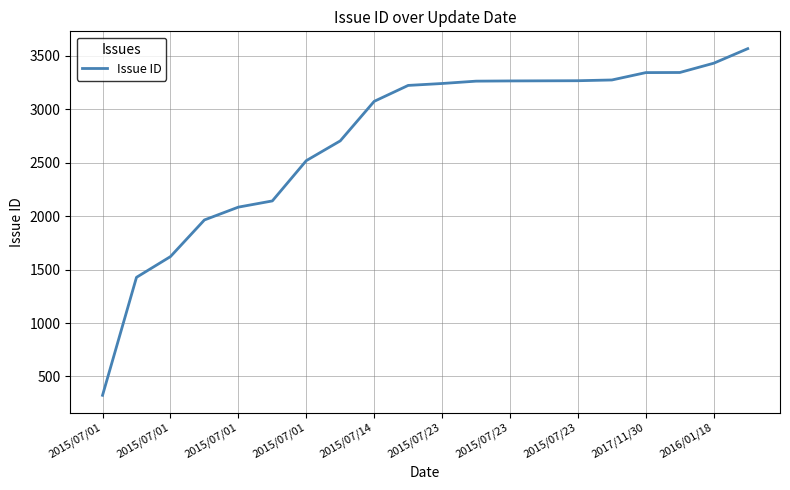

What is the maximum value shown in the chart?

3568